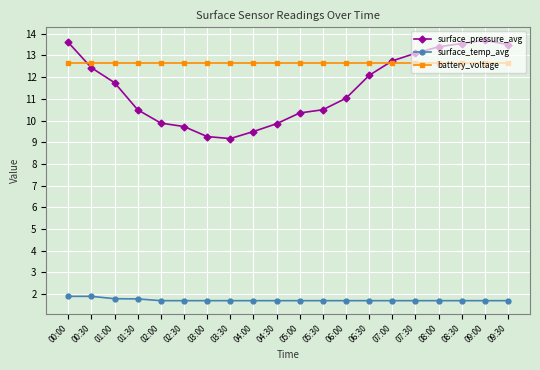

Which series has the largest range (max minus min)?

surface_pressure_avg